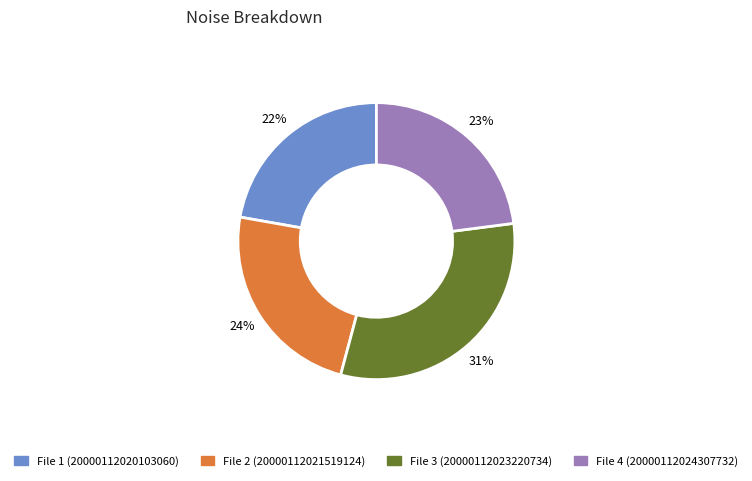

What is the total percentage of 20000112024307732_NACHODSKO-R3_met.fits and 20000112021519124_NACHODSKO-R3_met.fits?

46.6%